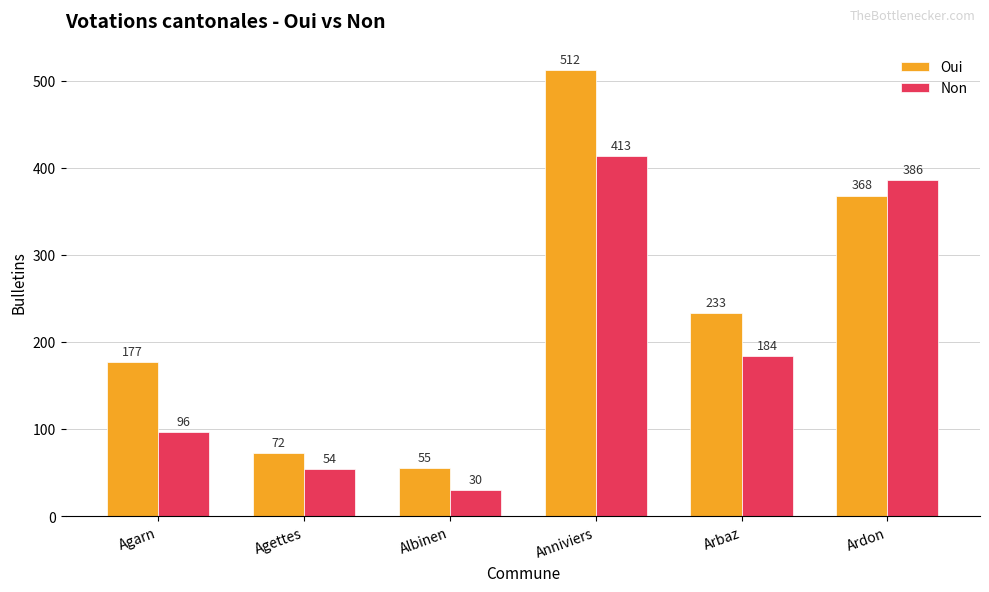

What is the sum of the Non values at Albinen and Agarn?

126